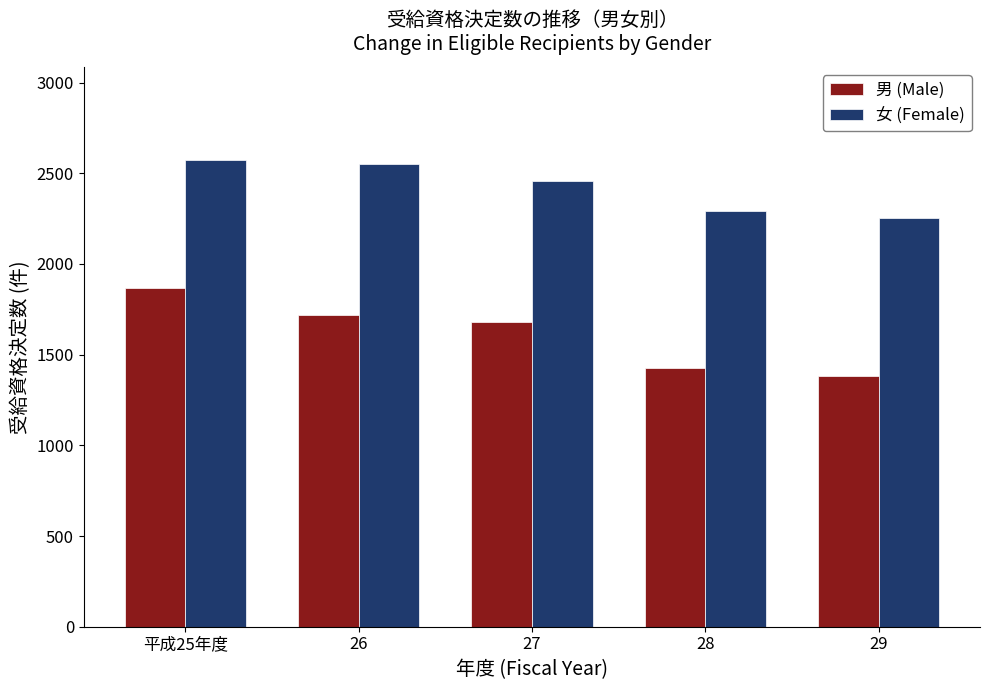

What is the value of the 男 (Male) bar at the 5th from the left?

1381